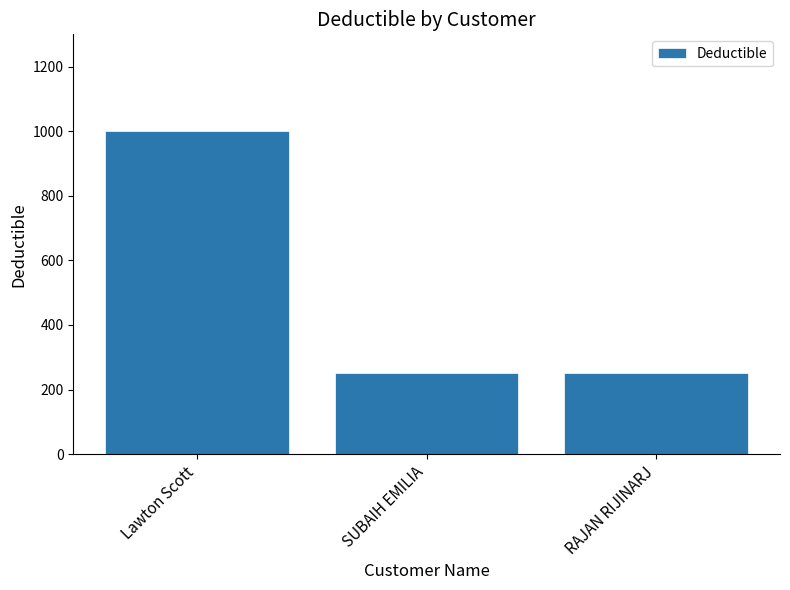

What position from the left is Lawton Scott?

1